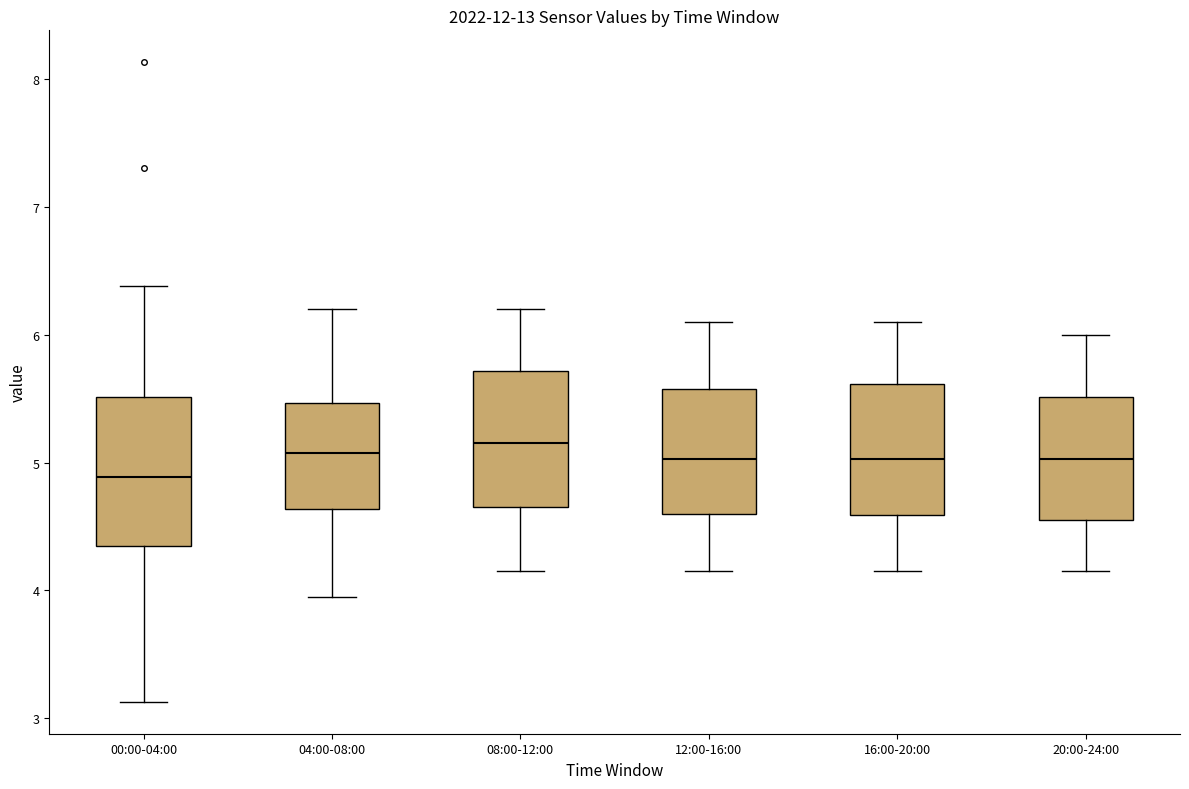

Reading left to right, transcribe this box plot: for each box, give where its median line is, the range the box spans, and where its two whiskers end, as read against the y-axis. The values are not printed on the chart, so give them approximately, as read against the axis.

00:00-04:00: median 4.9, box 4.4 to 5.5, whiskers 3.1 to 6.4
04:00-08:00: median 5.1, box 4.6 to 5.5, whiskers 4.0 to 6.2
08:00-12:00: median 5.2, box 4.7 to 5.7, whiskers 4.2 to 6.2
12:00-16:00: median 5.0, box 4.6 to 5.6, whiskers 4.2 to 6.1
16:00-20:00: median 5.0, box 4.6 to 5.6, whiskers 4.2 to 6.1
20:00-24:00: median 5.0, box 4.6 to 5.5, whiskers 4.2 to 6.0